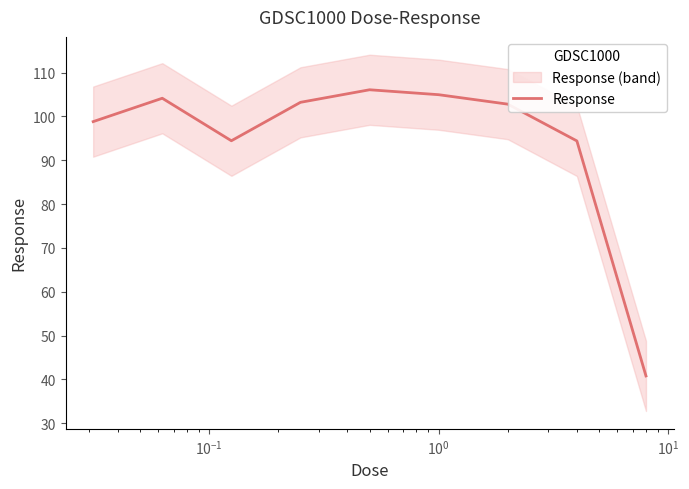

How many categories are shown in the chart?

9